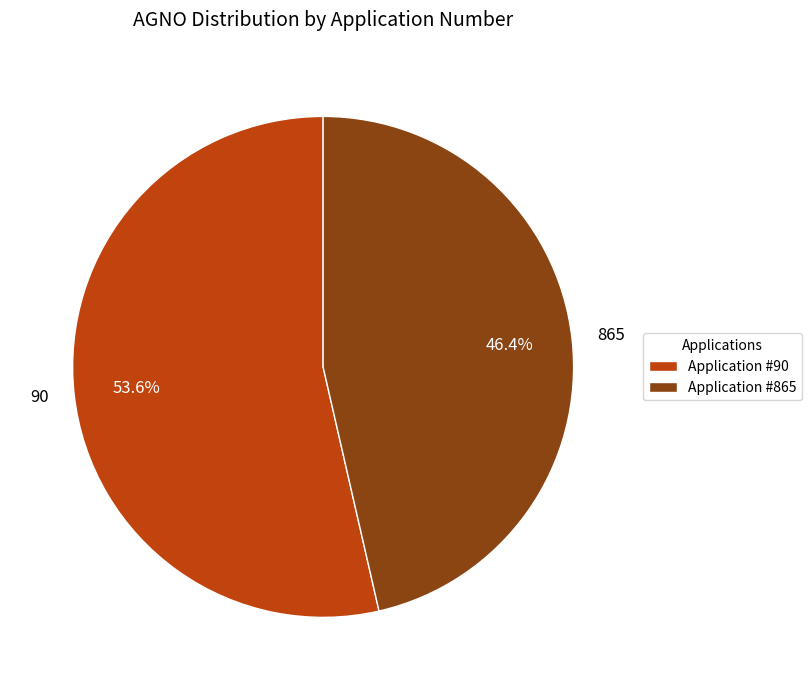

What is the majority slice?

90